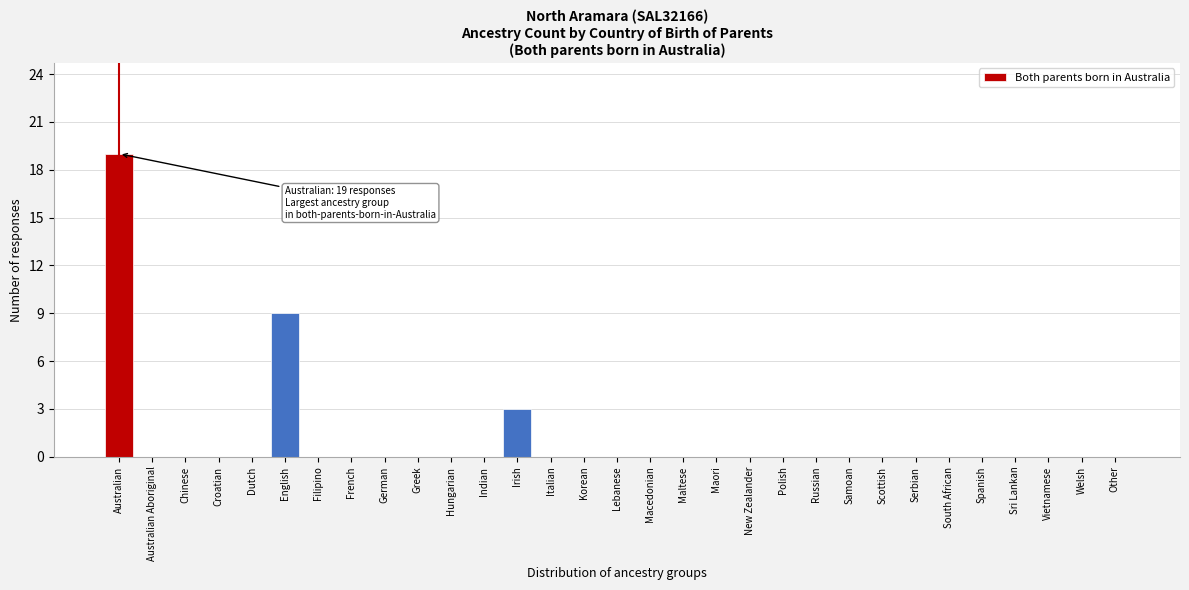

Which label corresponds to the largest value in the chart?

Australian